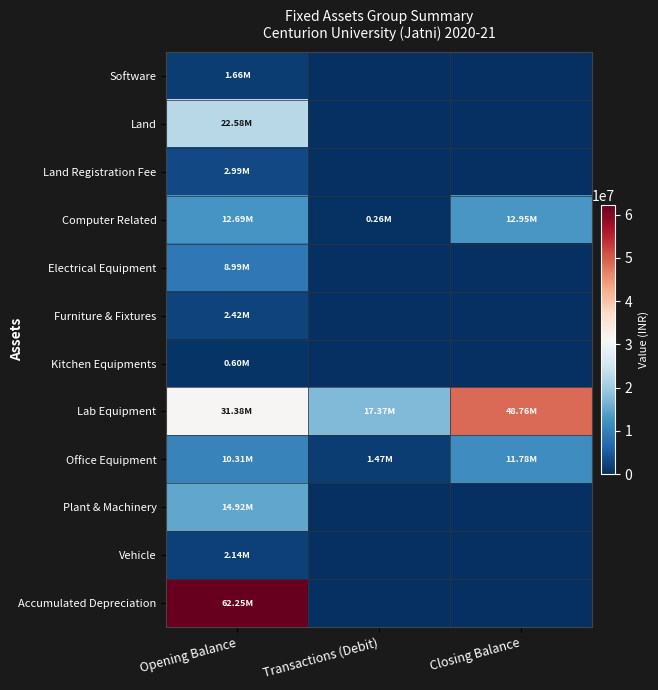

Count the number of categories in the chart.

3